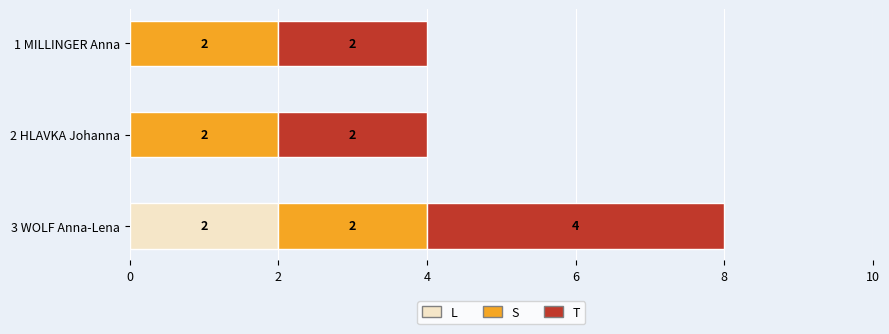

How many categories are shown in the chart?

3